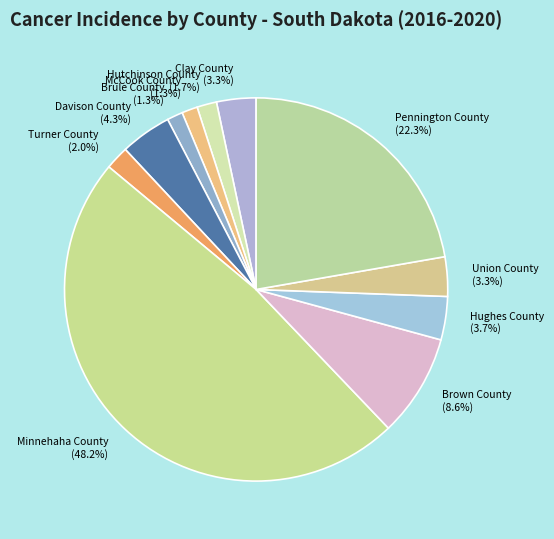

To the nearest percent, what is the average slice percentage?

9%